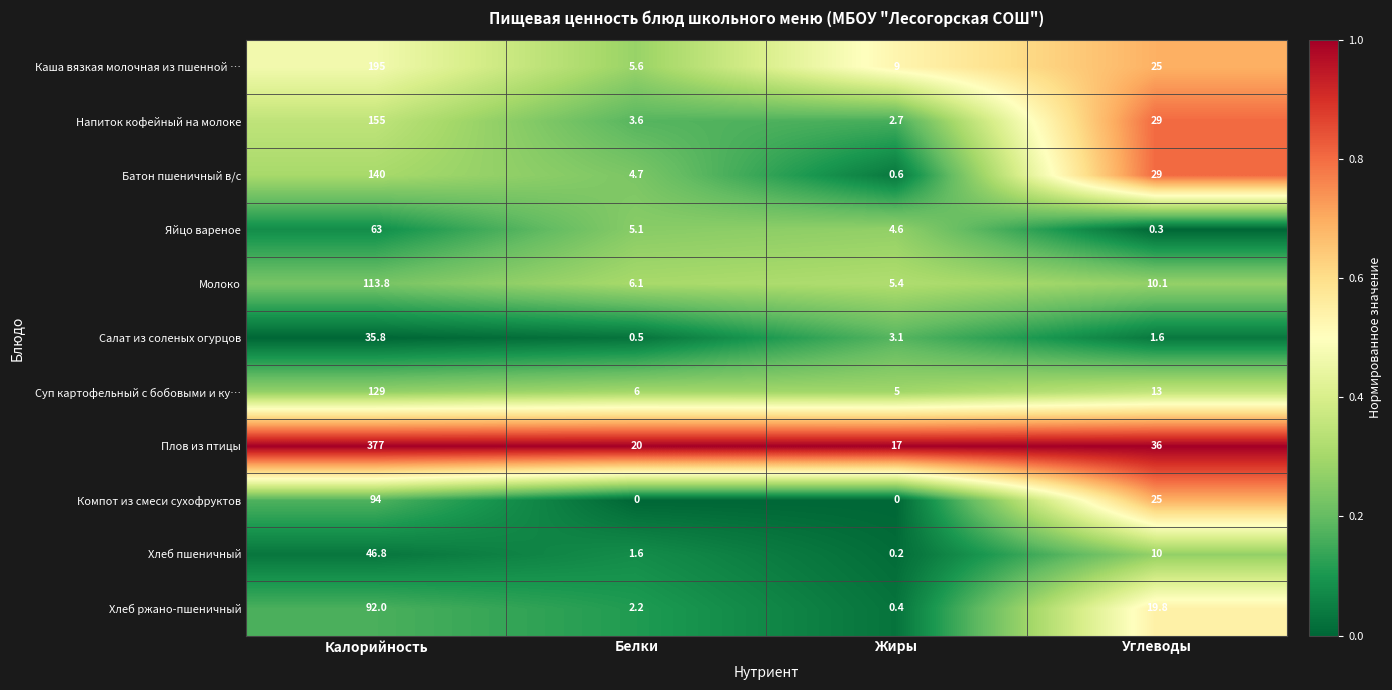

Is the value of Компот из смеси сухофруктов at Углеводы greater than the value of Батон пшеничный в/с at Белки?

Yes